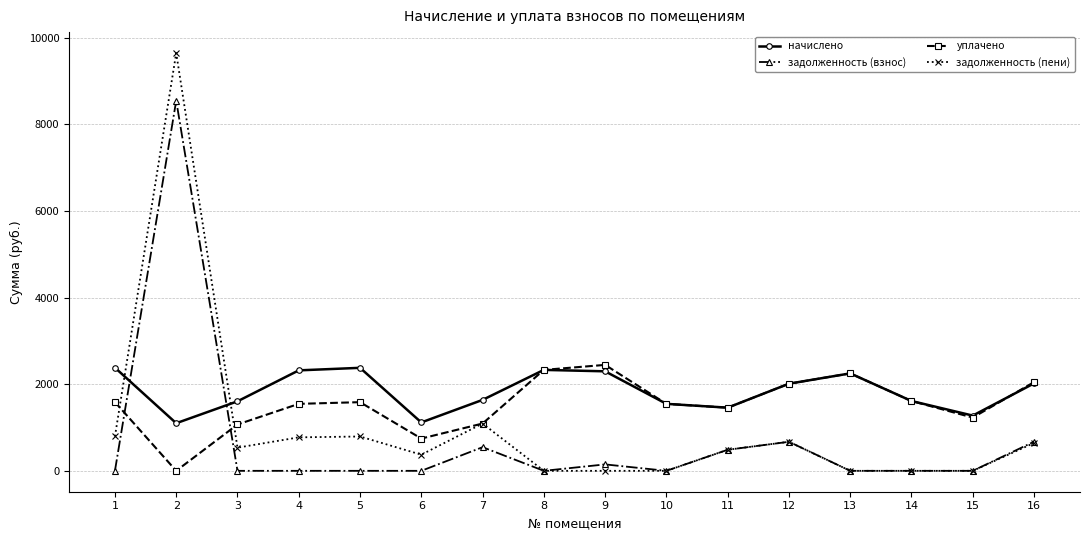

Where is the first local maximum for задолженность (пени)?

2